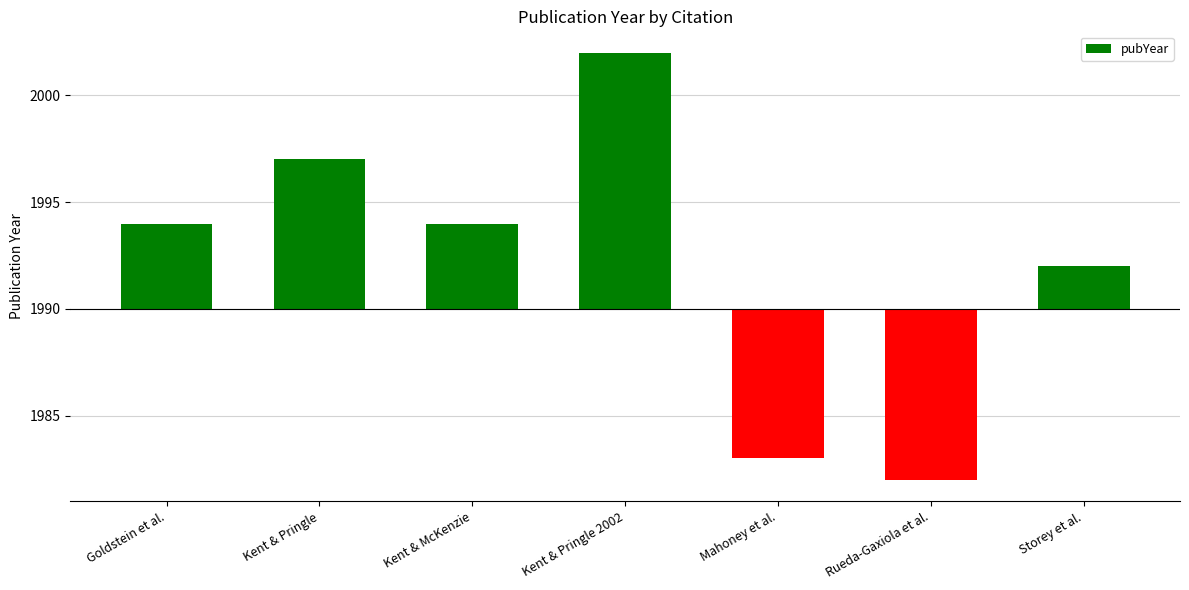

The value at Kent & Pringle is 12. True or false?

False